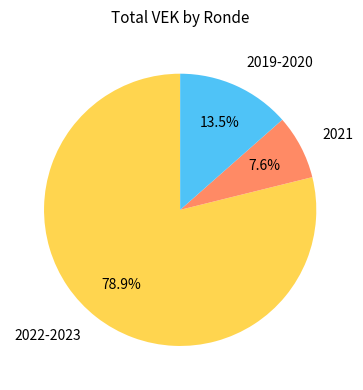

Rank the categories by value from lowest to highest.

2021, 2019-2020, 2022-2023